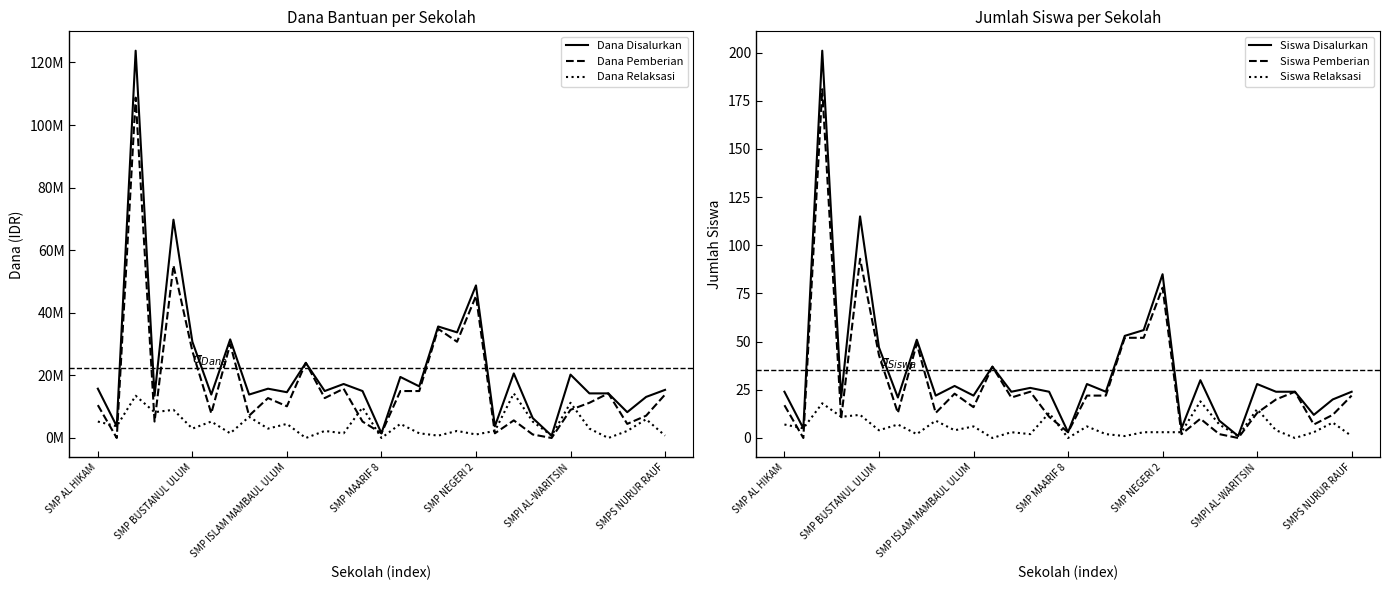

True or false: Siswa Pemberian has a value of 43 at SMP BUSTANUL ULUM.

True